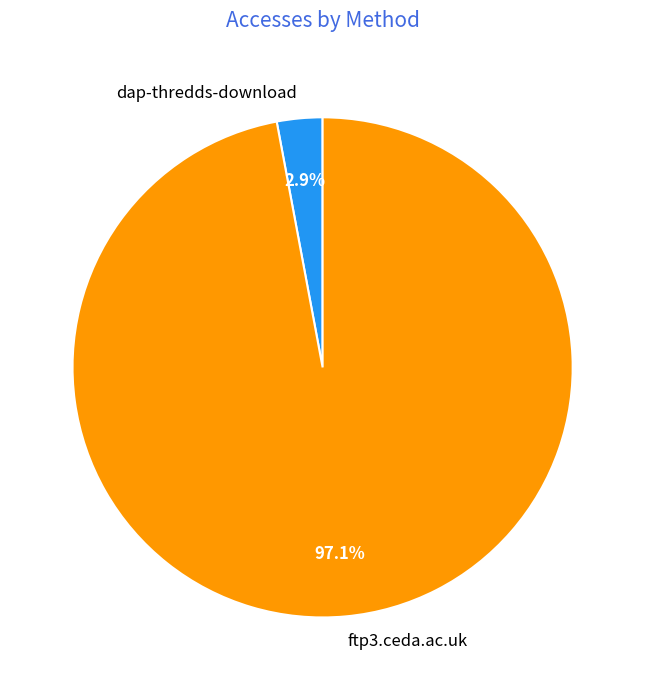

To the nearest percent, what percentage of the pie is ftp3.ceda.ac.uk?

97%